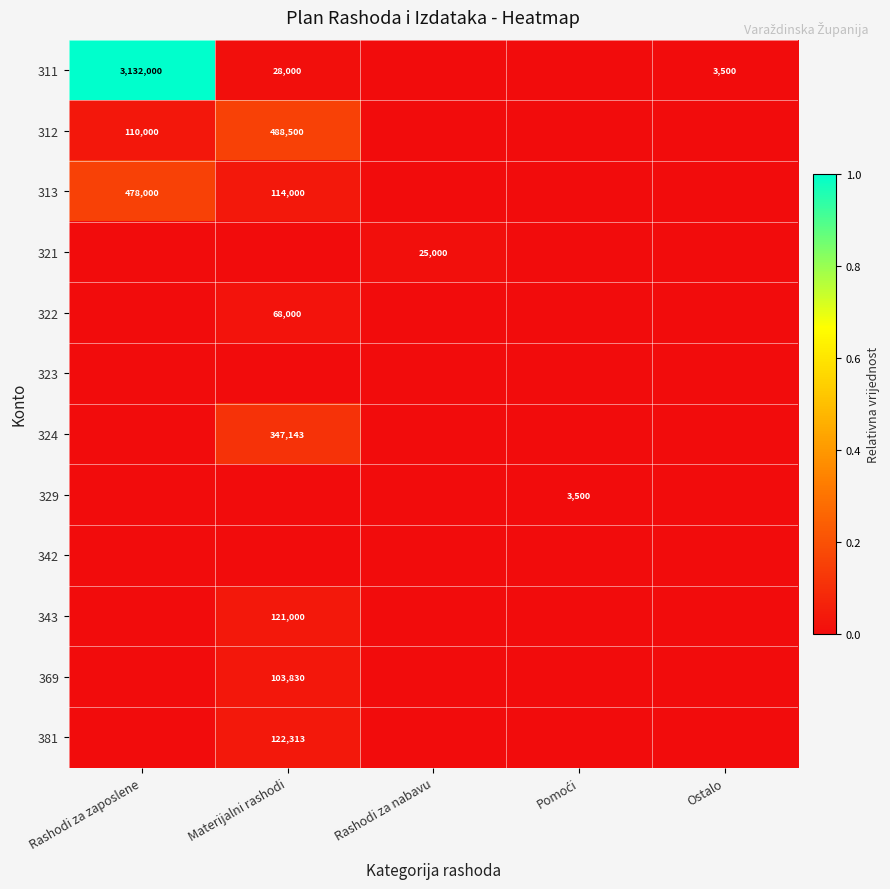

Which has a higher value, Ostalo or Materijalni rashodi?

Materijalni rashodi